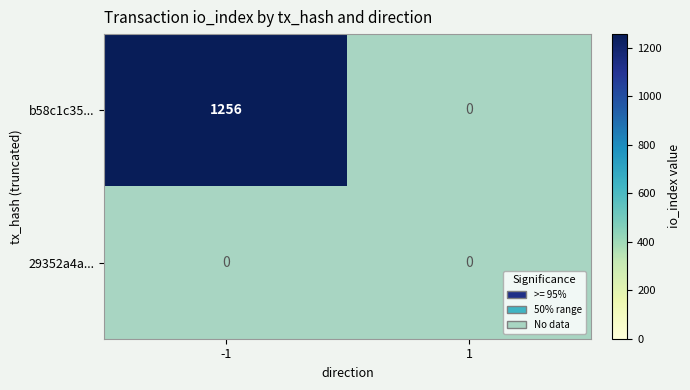

Between -1 and 1, which series saw the biggest shift?

b58c1c35...